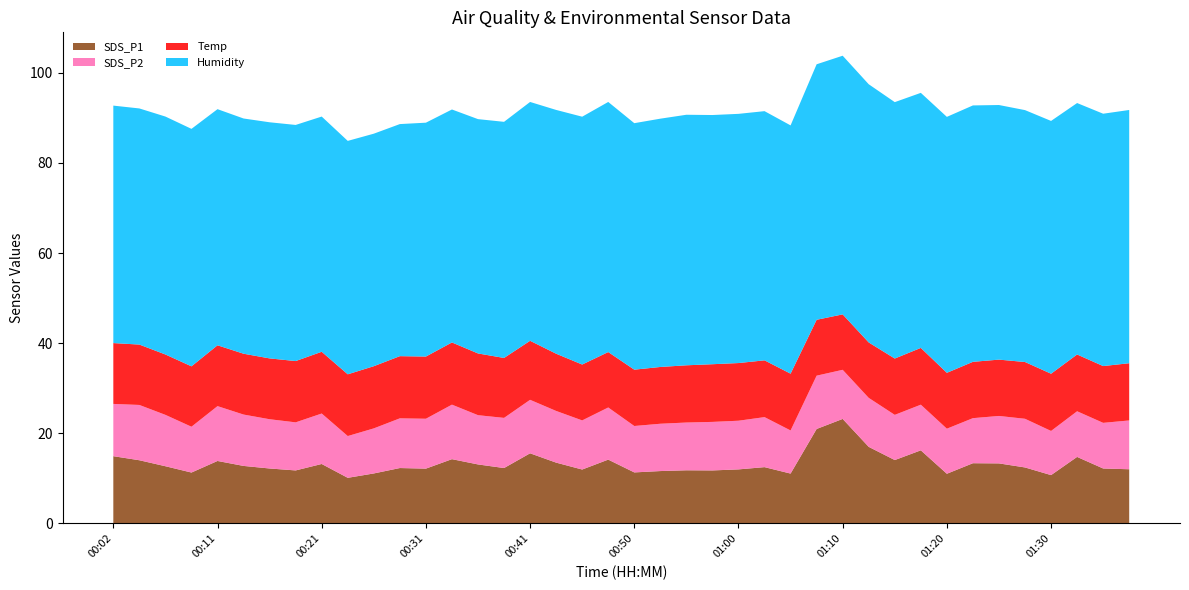

Reading left to right, extract all data points from this chart.

SDS_P1: 14.9	14.0	12.7	11.3	13.9	12.8	12.2	11.8	13.2	10.1	11.1	12.3	12.2	14.3	13.1	12.3	15.6	13.5	12.0	14.2	11.3	11.6	11.8	11.8	12.0	12.5	11.1	21.0	23.2	17.0	14.1	16.2	11.0	13.4	13.3	12.4	10.7	14.8	12.2	12.0
SDS_P2: 11.6	12.3	11.4	10.2	12.2	11.4	10.9	10.7	11.2	9.3	10.0	11.0	11.1	12.1	10.9	11.1	11.9	11.5	10.9	11.6	10.3	10.5	10.6	10.8	10.8	11.1	9.6	11.8	10.9	10.9	10.0	10.1	10.0	10.0	10.5	10.8	9.8	10.1	10.1	10.8
Temp: 13.5	13.4	13.4	13.4	13.5	13.5	13.5	13.6	13.7	13.7	13.8	13.8	13.8	13.8	13.7	13.3	13.1	12.7	12.4	12.3	12.5	12.6	12.7	12.8	12.8	12.6	12.6	12.4	12.3	12.3	12.5	12.6	12.4	12.5	12.5	12.6	12.7	12.6	12.6	12.7
Humidity: 52.7	52.4	52.8	52.7	52.4	52.2	52.4	52.4	52.2	51.8	51.6	51.5	51.9	51.7	52.0	52.4	53.0	54.1	55.0	55.5	54.7	55.1	55.6	55.3	55.3	55.3	55.1	56.7	57.4	57.3	56.9	56.6	56.8	56.9	56.5	55.9	56.1	55.8	56.0	56.2